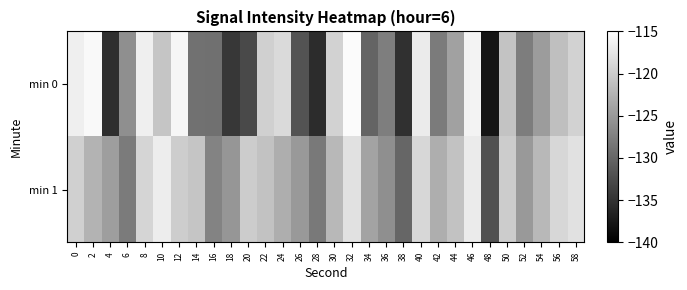

Which series changed the most between 12 and 20?

row_0